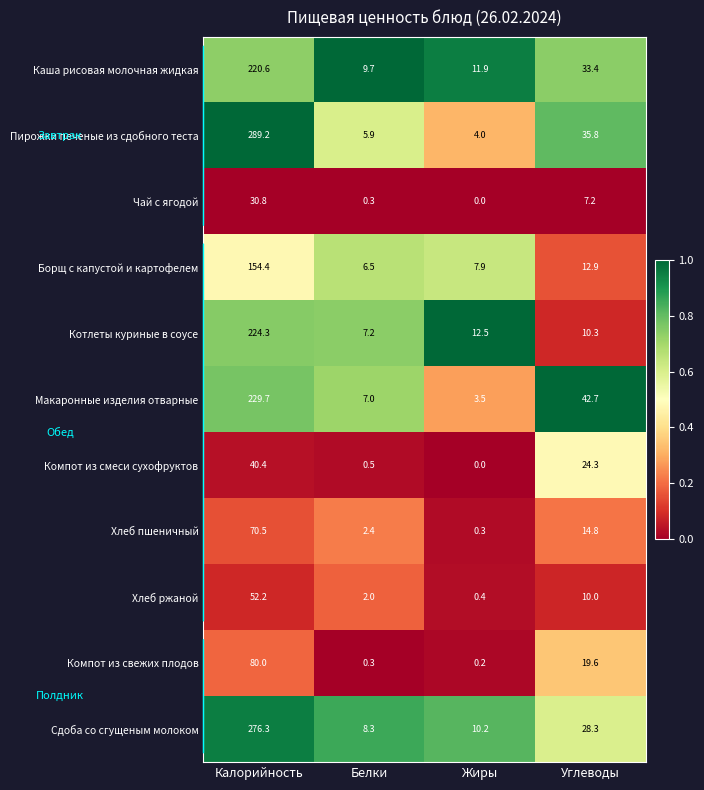

Is the value of Хлеб ржаной at Калорийность greater than the value of Компот из смеси сухофруктов at Жиры?

Yes